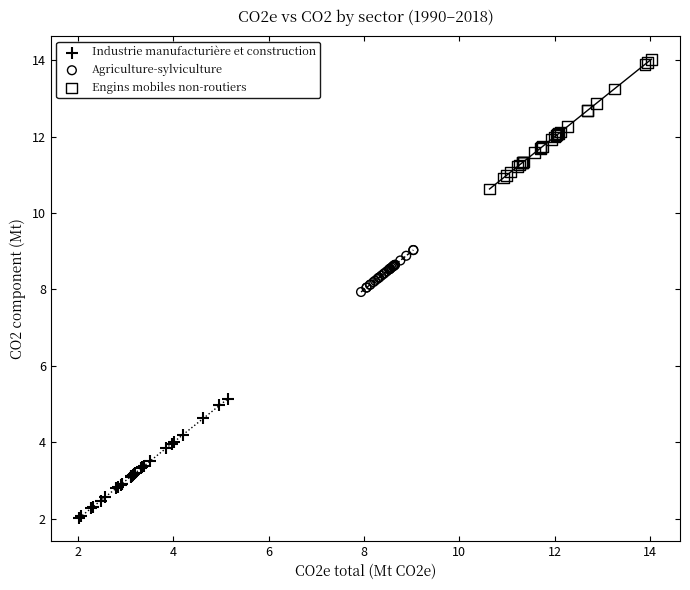

Which series contains the lowest Y value?

Industrie manufacturière et construction